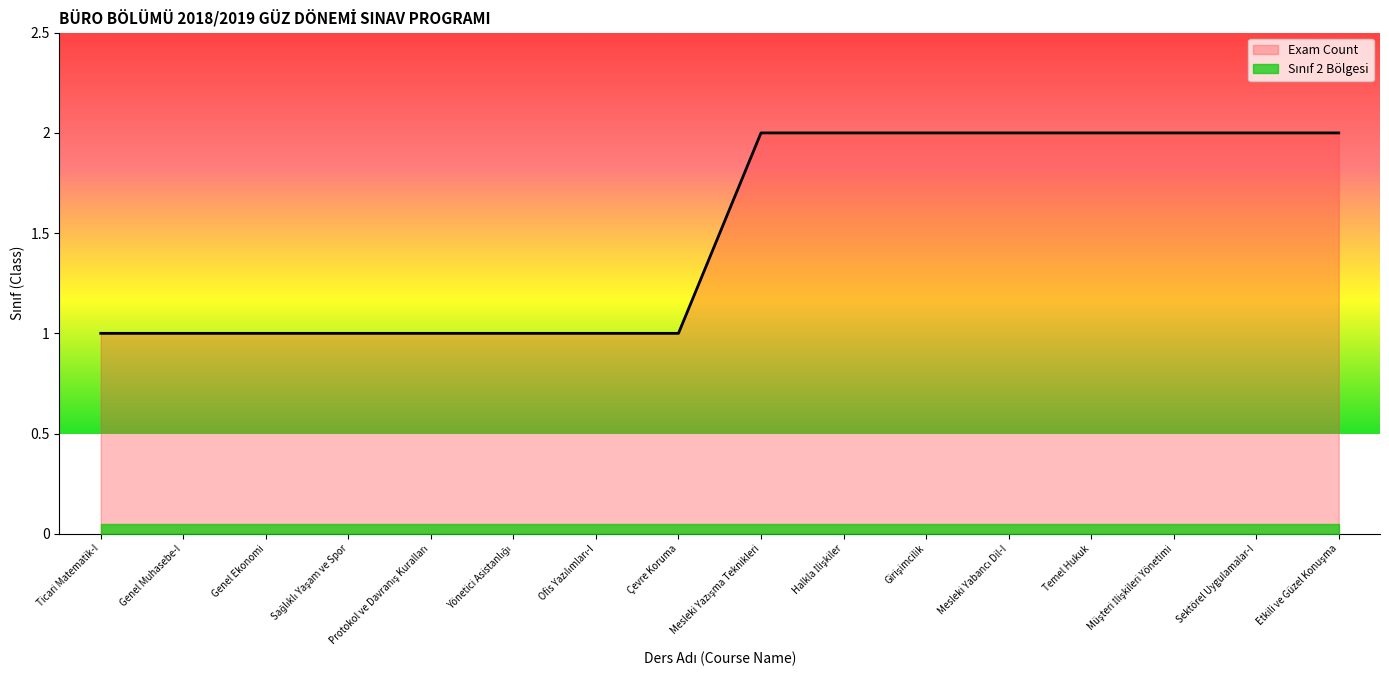

Rank the categories by value from lowest to highest.

Ticari Matematik-I, Genel Muhasebe-I, Genel Ekonomi, Sağlıklı Yaşam ve Spor, Protokol ve Davranış Kuralları, Yönetici Asistanlığı, Ofis Yazılımları-I, Çevre Koruma, Mesleki Yazışma Teknikleri, Halkla İlişkiler, Girişimcilik, Mesleki Yabancı Dil-I, Temel Hukuk, Müşteri İlişkileri Yönetimi, Sektörel Uygulamalar-I, Etkili ve Güzel Konuşma